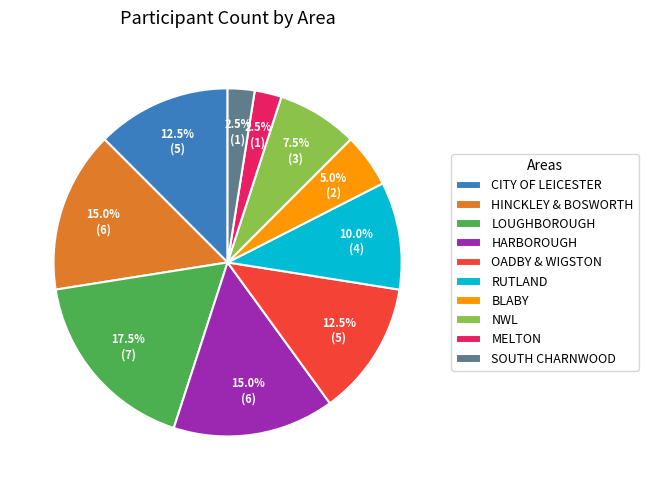

The HINCKLEY & BOSWORTH slice represents 23% of the pie. True or false?

False